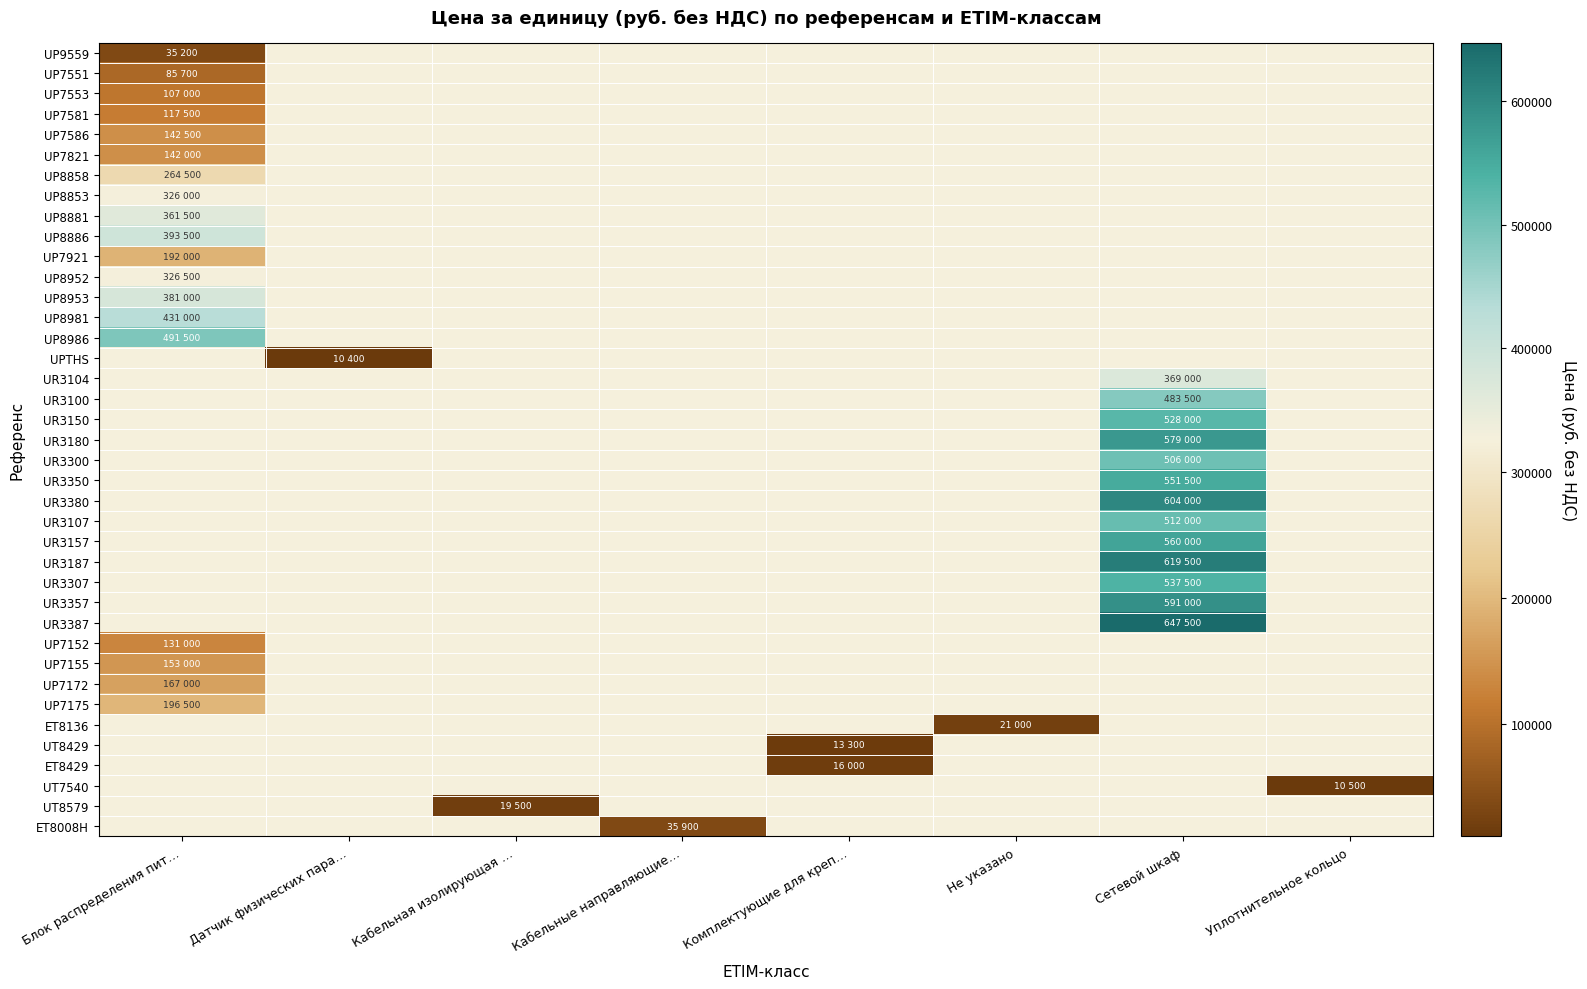

At which category does the chart reach its minimum across all series?

Датчик физических пара…